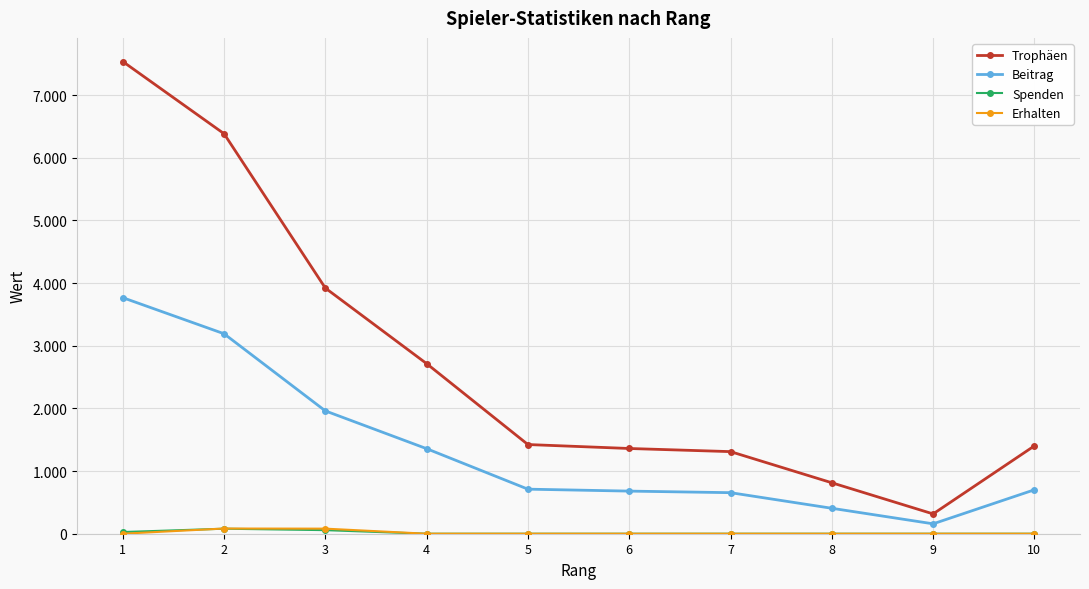

How many interior local valleys does the Beitrag series have?

1